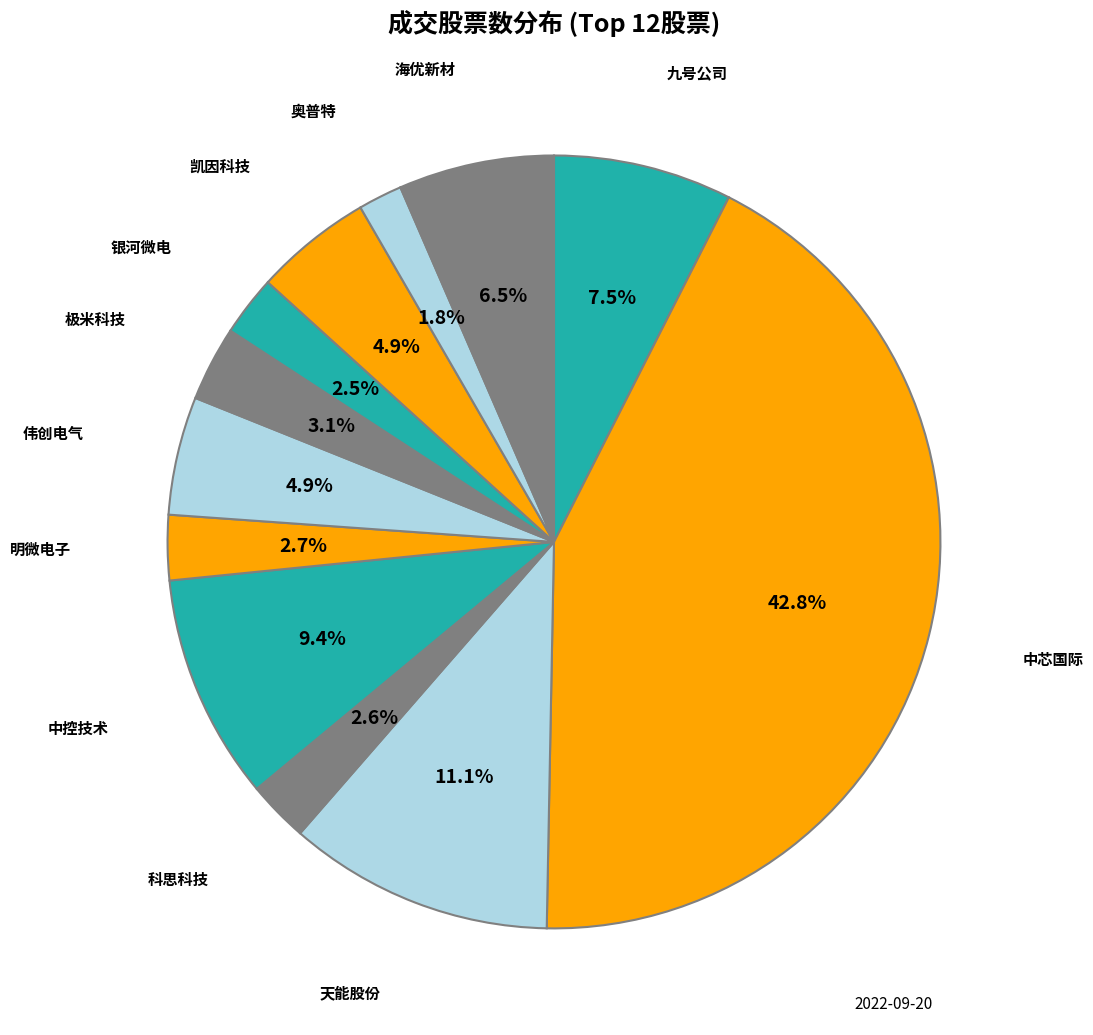

Rank the categories by value from highest to lowest.

中芯国际, 天能股份, 中控技术, 九号公司, 海优新材, 伟创电气, 凯因科技, 极米科技, 明微电子, 科思科技, 银河微电, 奥普特